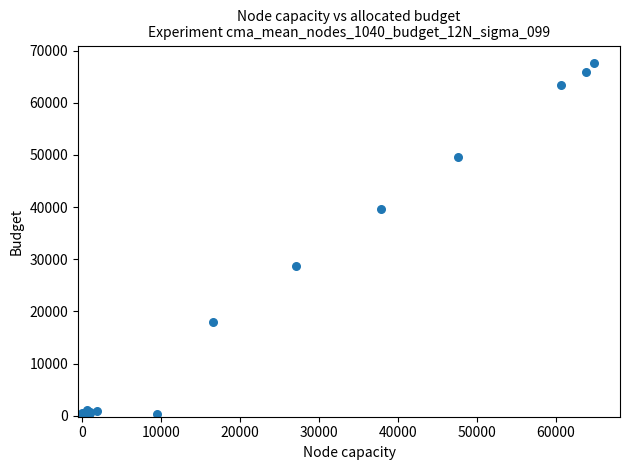

What Y value in the scatter plot is closest to 33788?

28675.7